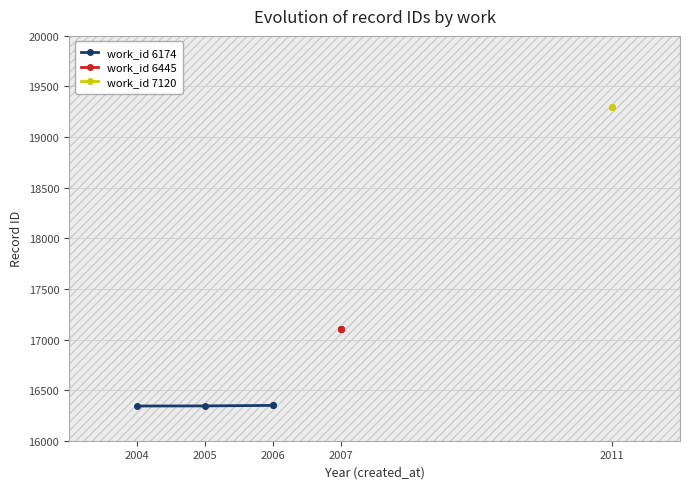

Where is work_id 6174 nearest to the value 16346?

2005